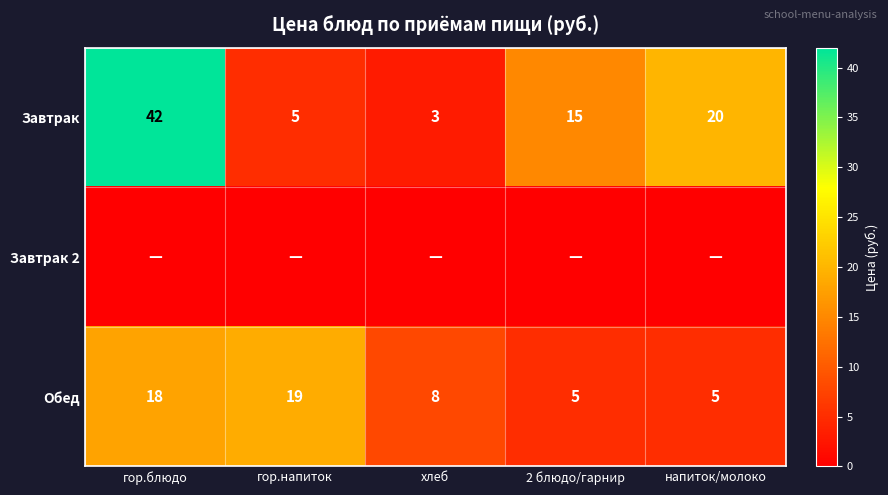

Is it true that Обед equals 4 at хлеб?

False